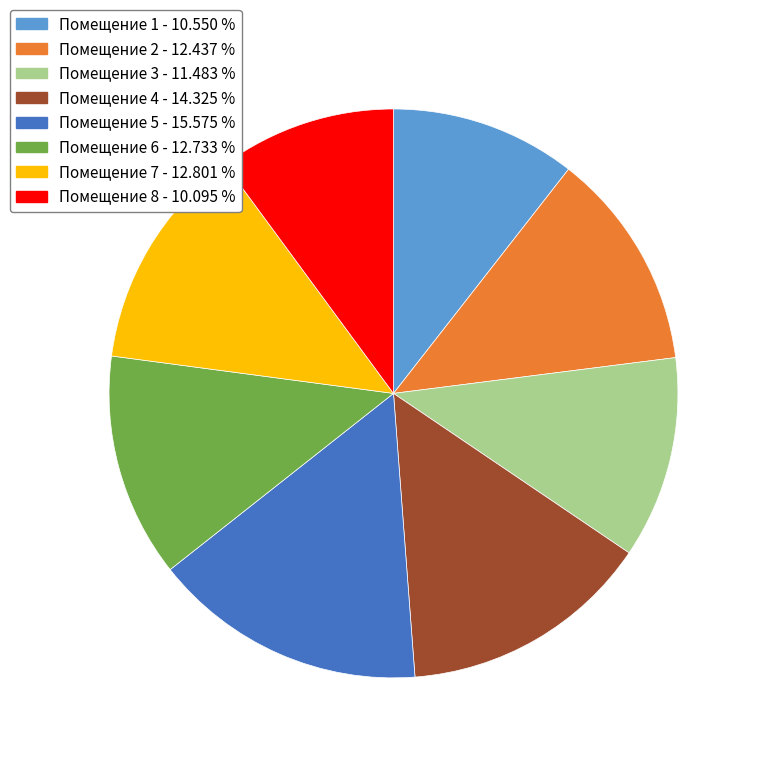

Which has a higher value, Помещение 4 - 14.325 % or Помещение 7 - 12.801 %?

Помещение 4 - 14.325 %